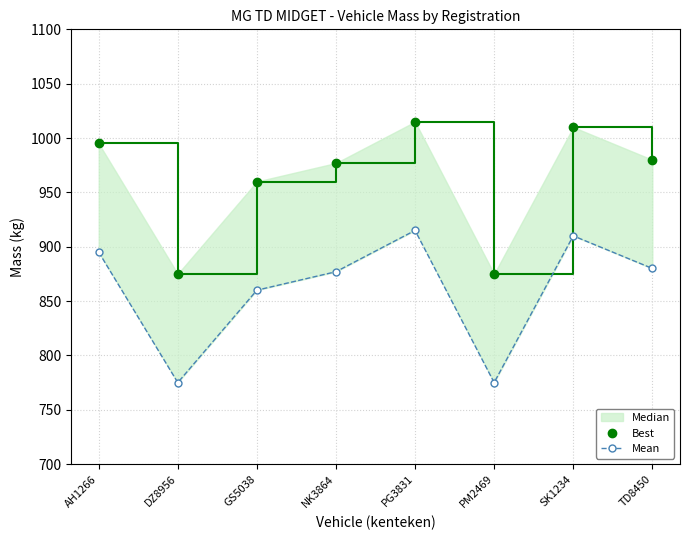

Which category has the highest value across all series?

PG3831